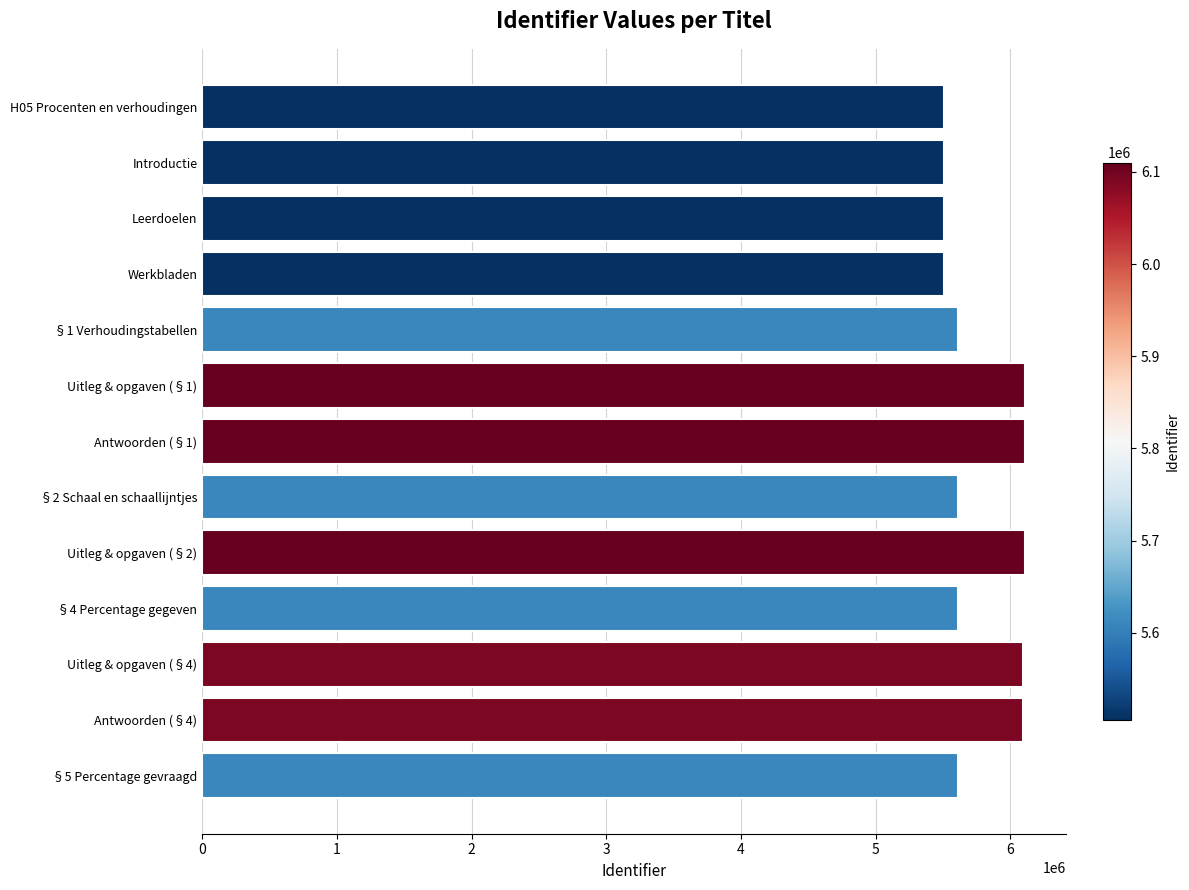

What is the label of the 5th bar from the bottom?

Uitleg & opgaven (§2)